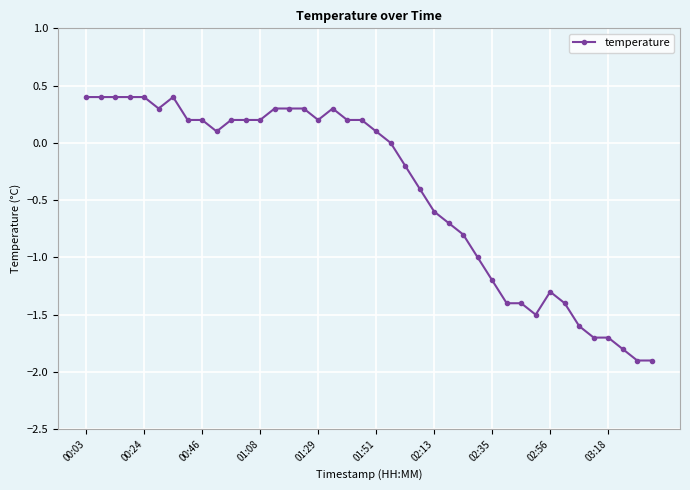

True or false: the data has more than 0 interior local peaks.

True